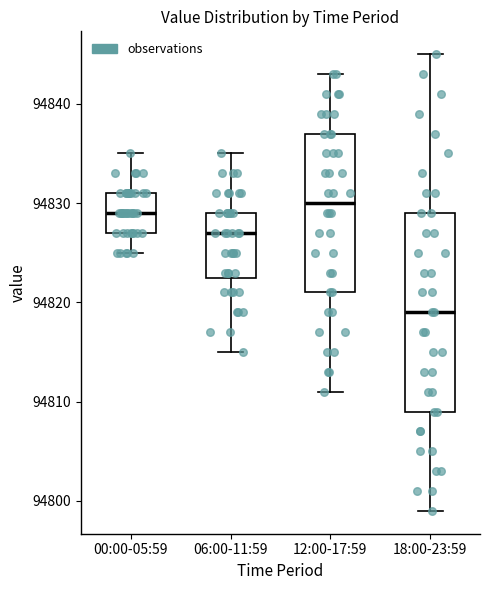

Reading left to right, read every box against the y-axis: the position of its median line, the range the box covers, and the ends of its whiskers. The values are not printed on the chart, so give them approximately, as read against the axis.

00:00-05:59: median 94829, box 94827 to 94831, whiskers 94825 to 94835
06:00-11:59: median 94827, box 94823 to 94829, whiskers 94815 to 94835
12:00-17:59: median 94830, box 94821 to 94837, whiskers 94811 to 94843
18:00-23:59: median 94819, box 94809 to 94829, whiskers 94799 to 94845